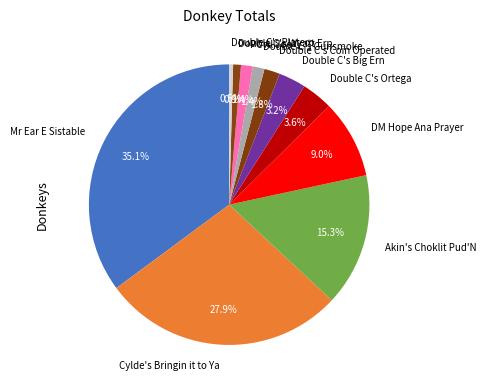

How many segments does this pie chart have?

11